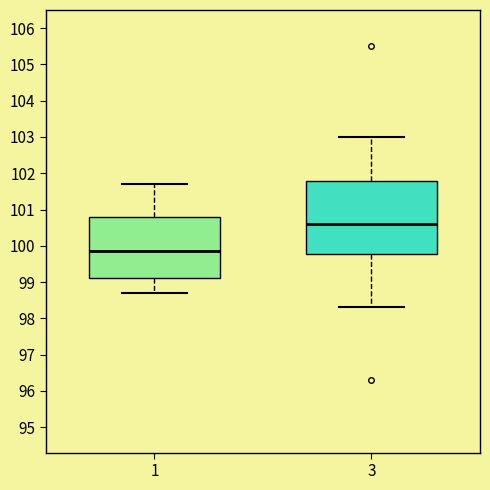

Reading left to right, transcribe this box plot: for each box, give where its median line is, the range the box spans, and where its two whiskers end, as read against the y-axis. The values are not printed on the chart, so give them approximately, as read against the axis.

1: median 99.9, box 99.1 to 100.8, whiskers 98.7 to 101.7
3: median 100.6, box 99.8 to 101.8, whiskers 98.3 to 103.0